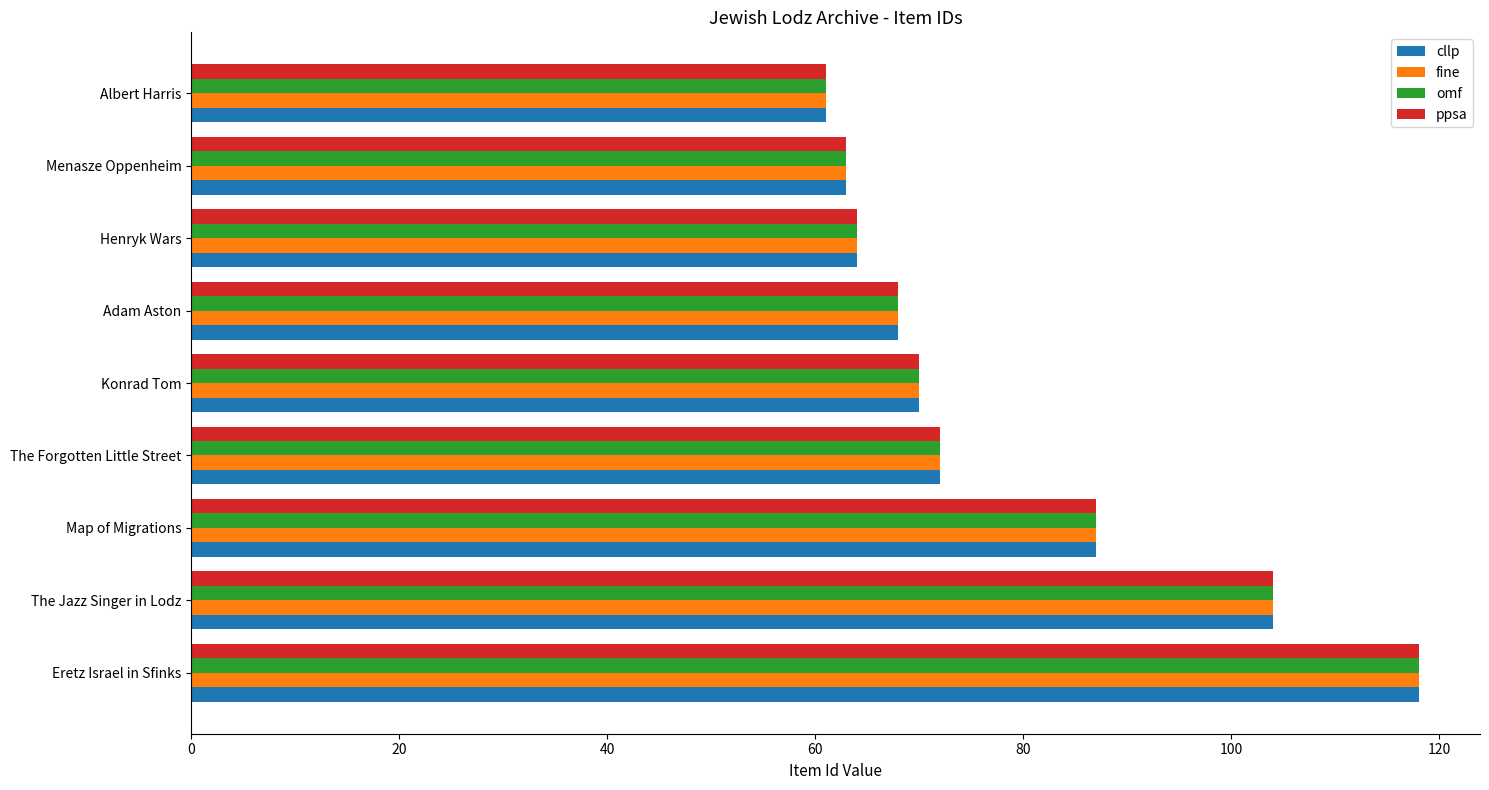

Rank the categories by omf value from lowest to highest.

Albert Harris, Menasze Oppenheim, Henryk Wars, Adam Aston, Konrad Tom, The Forgotten Little Street, Map of Migrations, The Jazz Singer in Lodz, Eretz Israel in Sfinks